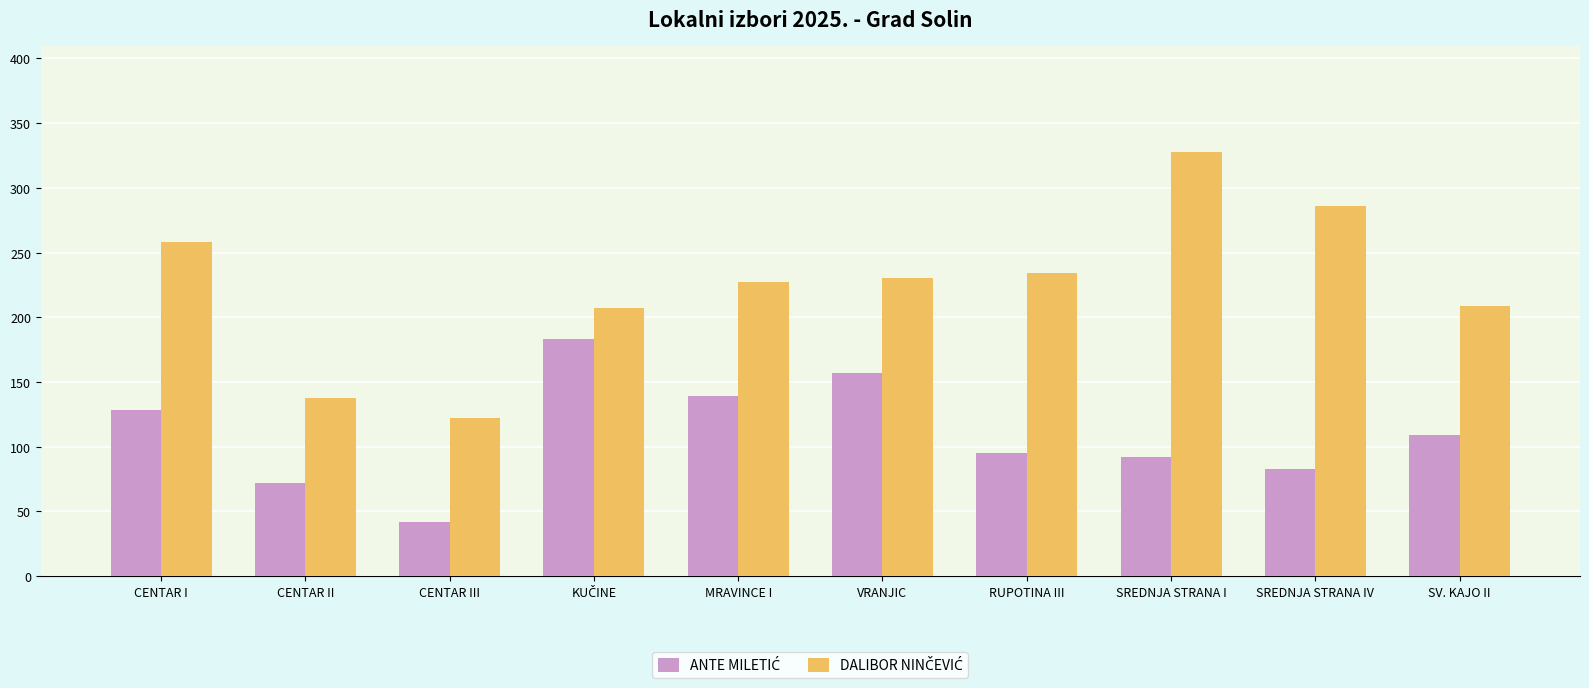

What is the spread (max minus min) of values at CENTAR II?

66